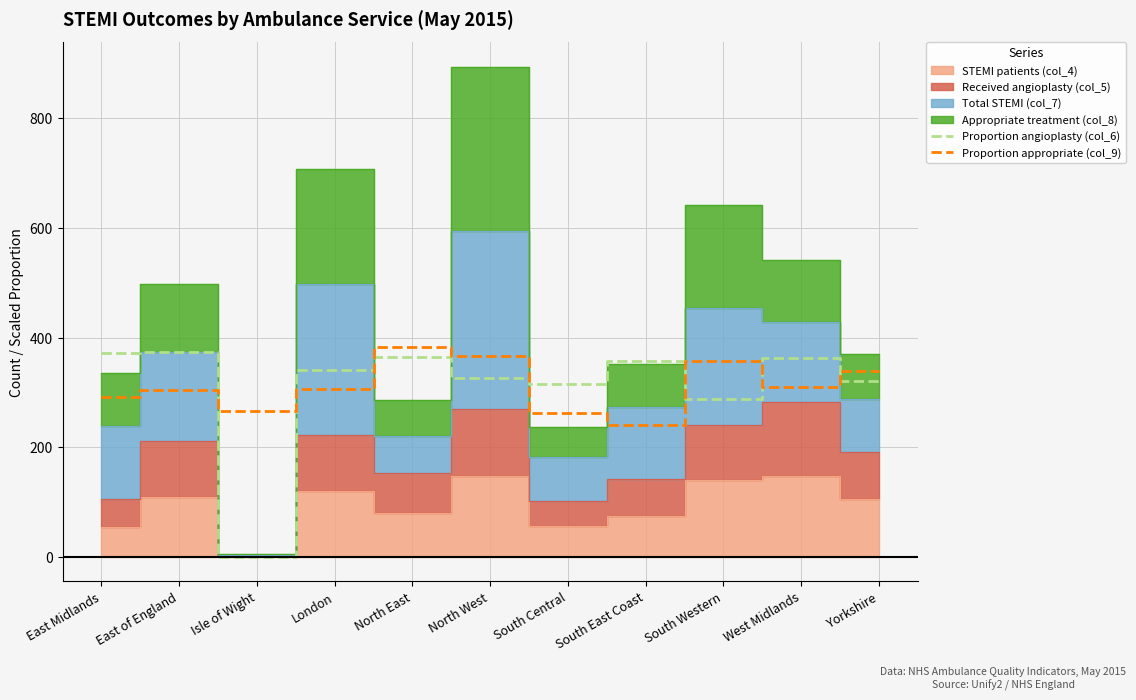

Is the value of Proportion appropriate (col_9) at East of England greater than the value of Proportion angioplasty (col_6) at East Midlands?

No